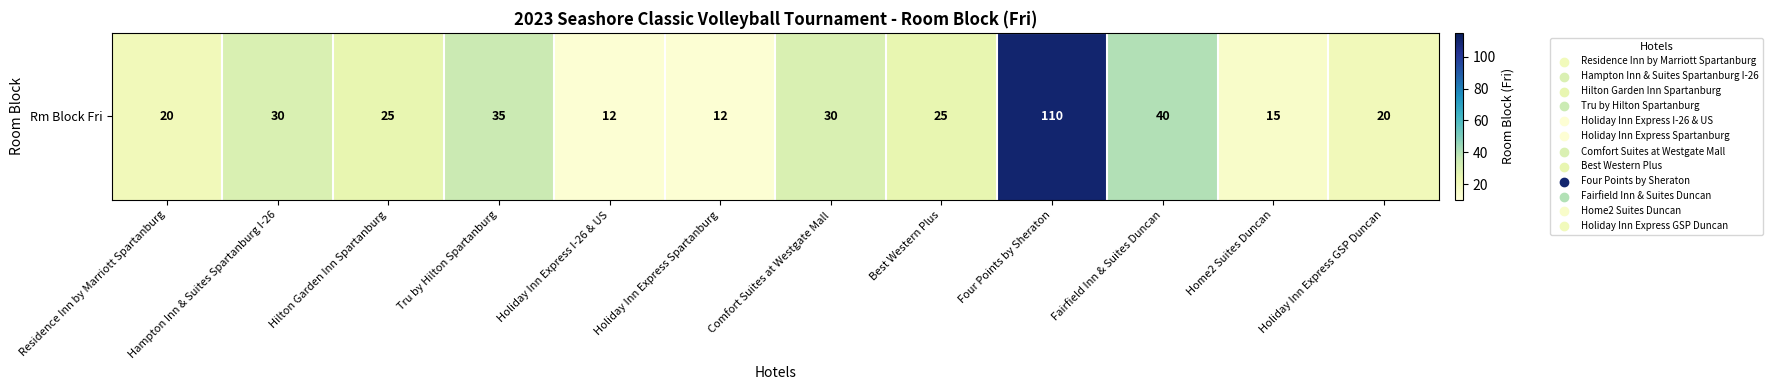

What value does the data have at Holiday Inn Express I-26 & US, to the nearest 10?

10